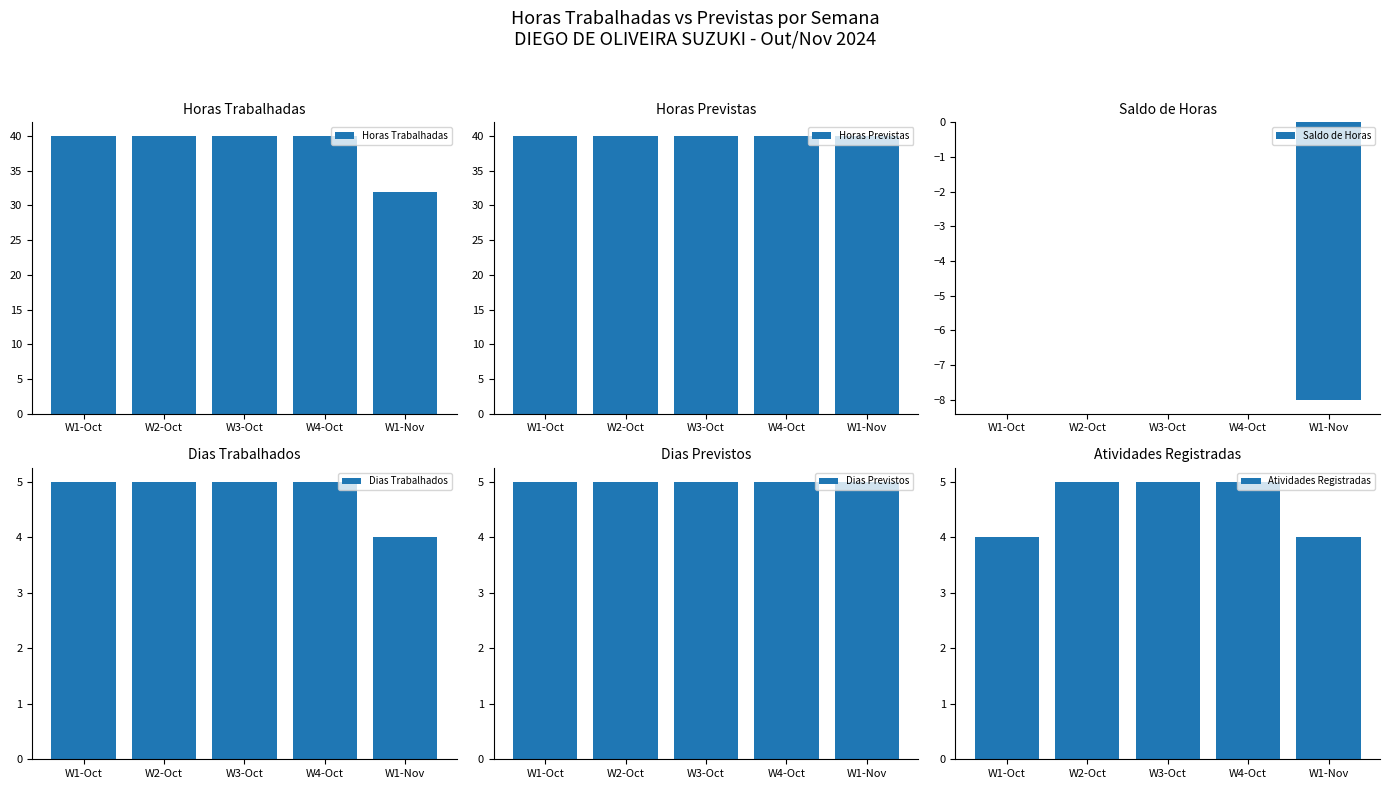

Reading right to left, list all the values displayed in this chart.

Horas Trabalhadas: 32	40	40	40	40
Horas Previstas: 40	40	40	40	40
Saldo de Horas: -8	0	0	0	0
Dias Trabalhados: 4	5	5	5	5
Dias Previstos: 5	5	5	5	5
Atividades Registradas: 4	5	5	5	4